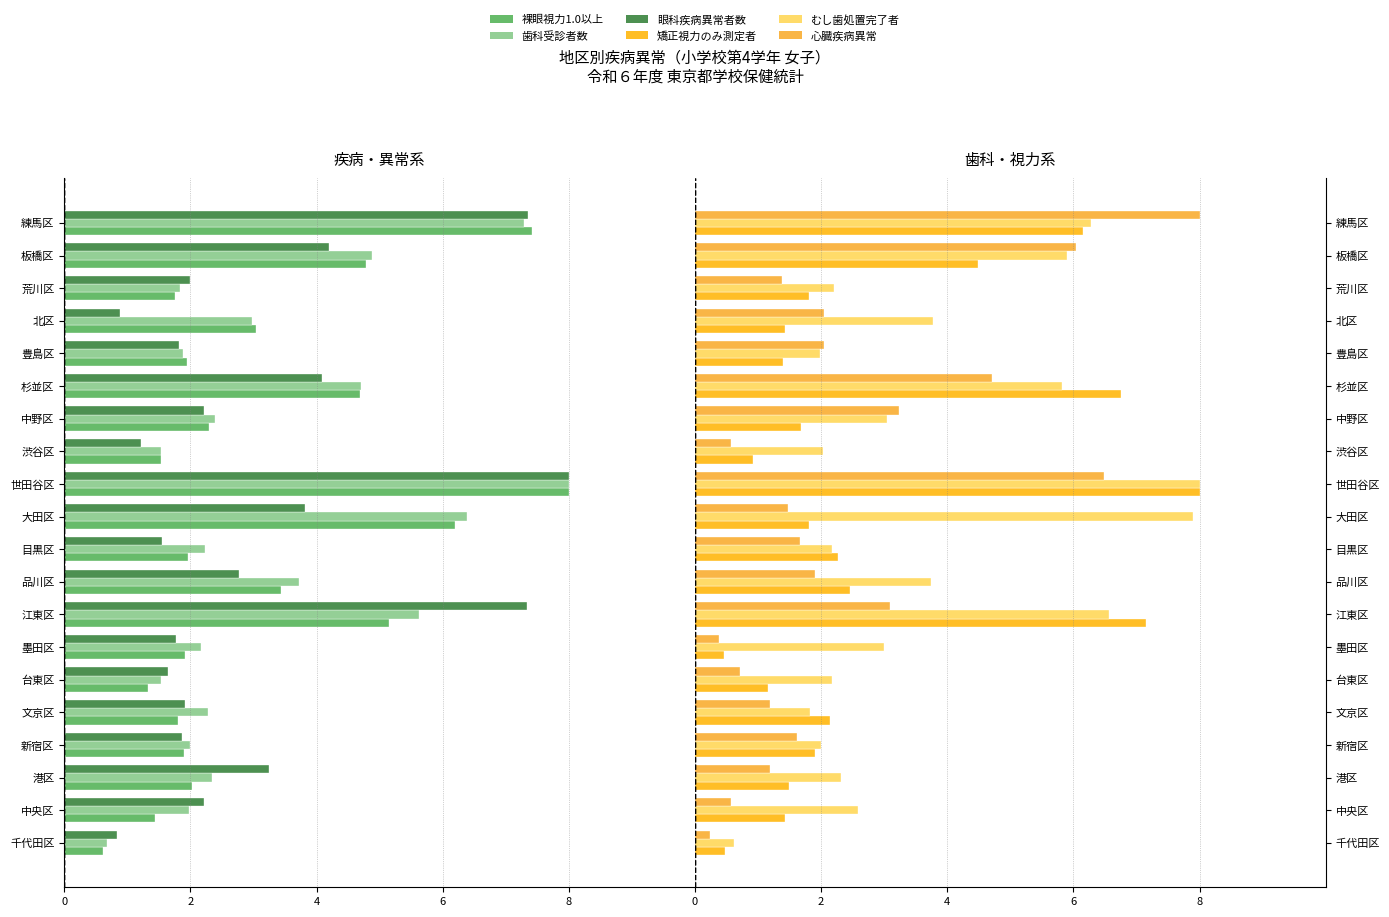

At how many categories does at least one series exceed 6?

6